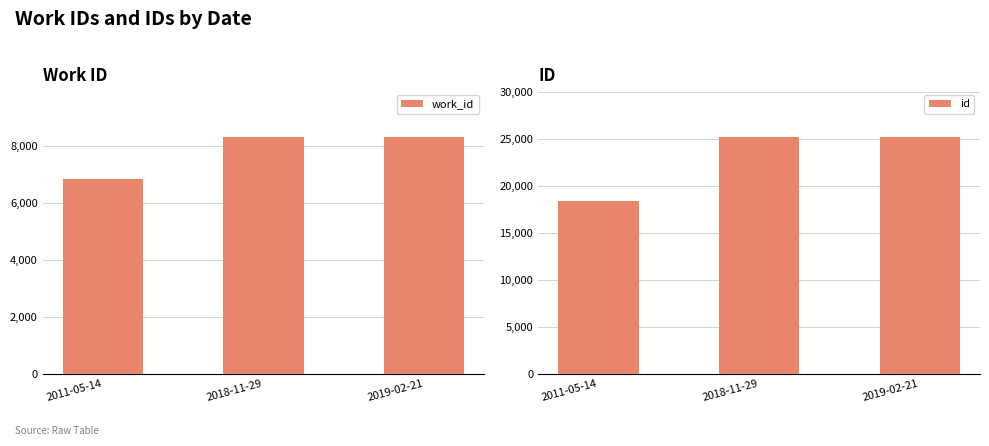

At how many categories does at least one series exceed 12846?

3